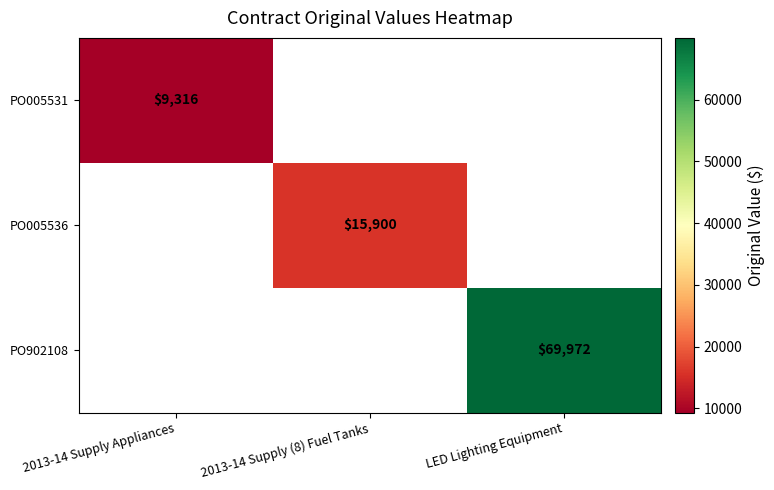

True or false: PO005531 has a value of 9316 at 2013-14 Supply Appliances.

True